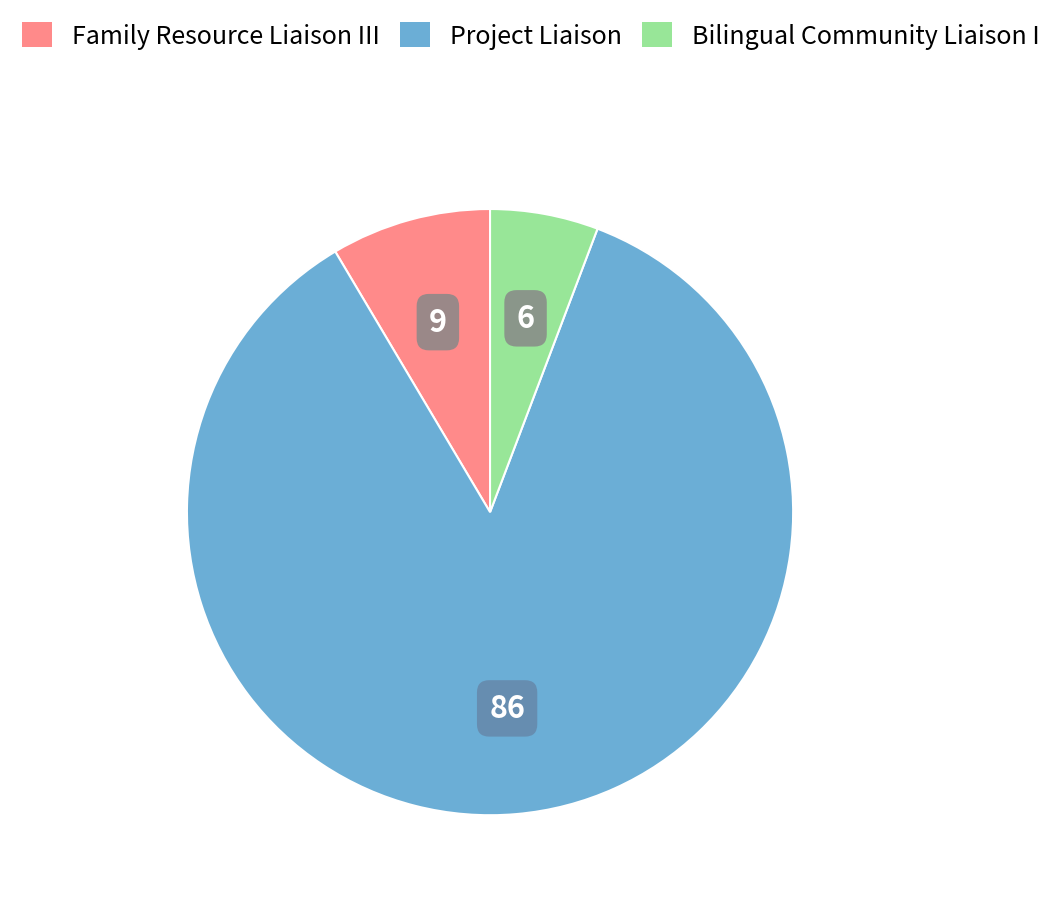

Does Project Liaison account for over 50% of the chart?

Yes